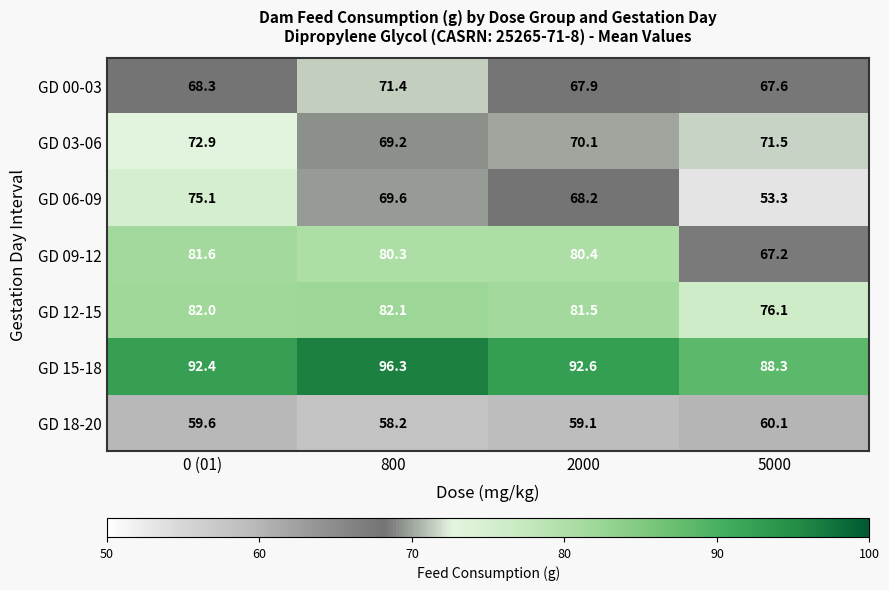

Reading left to right, transcribe all the data shown in this chart.

GD 00-03: 68.3	71.4	67.9	67.6
GD 03-06: 72.9	69.2	70.1	71.5
GD 06-09: 75.1	69.6	68.2	53.3
GD 09-12: 81.6	80.3	80.4	67.2
GD 12-15: 82.0	82.1	81.5	76.1
GD 15-18: 92.4	96.3	92.6	88.3
GD 18-20: 59.6	58.2	59.1	60.1